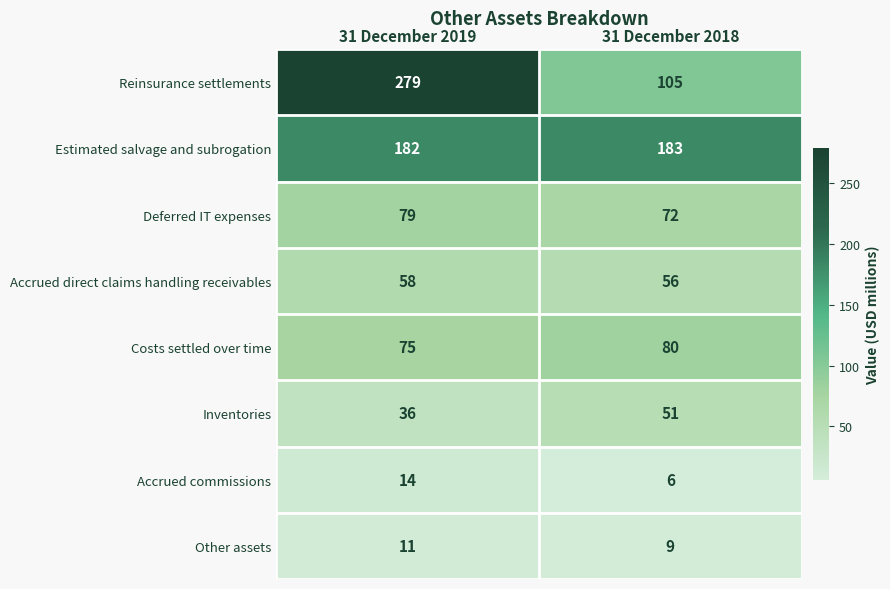

At which category does the chart reach its minimum across all series?

31 December 2018